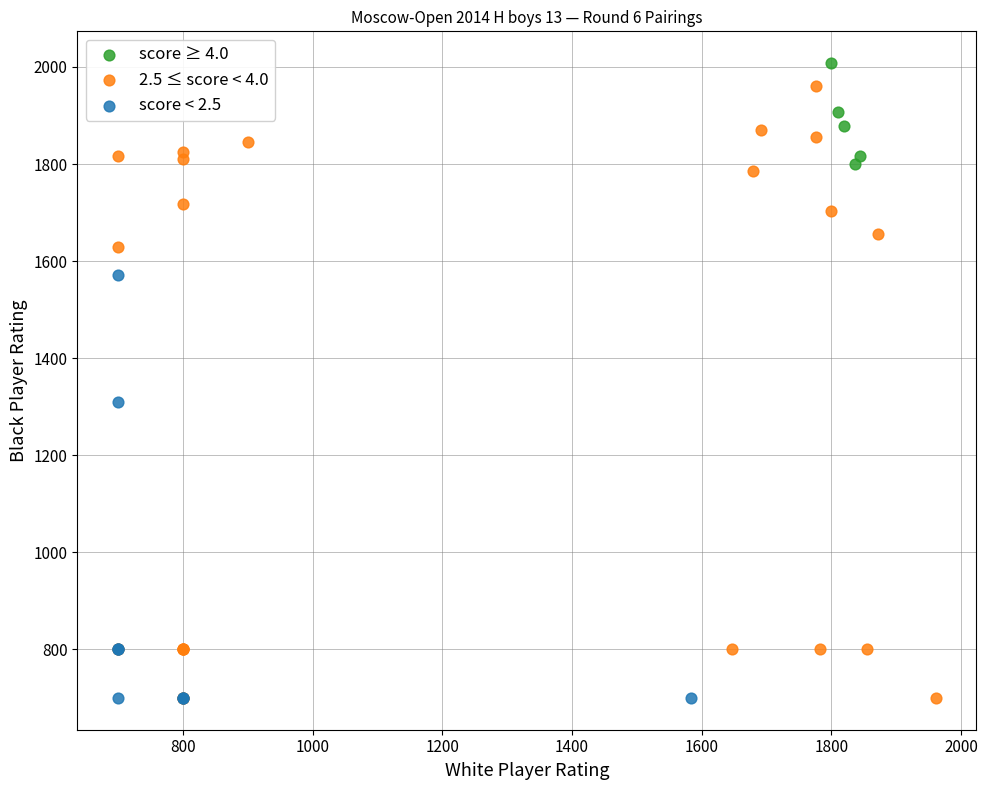

Which series has the widest spread of Y values?

2.5 ≤ score < 4.0